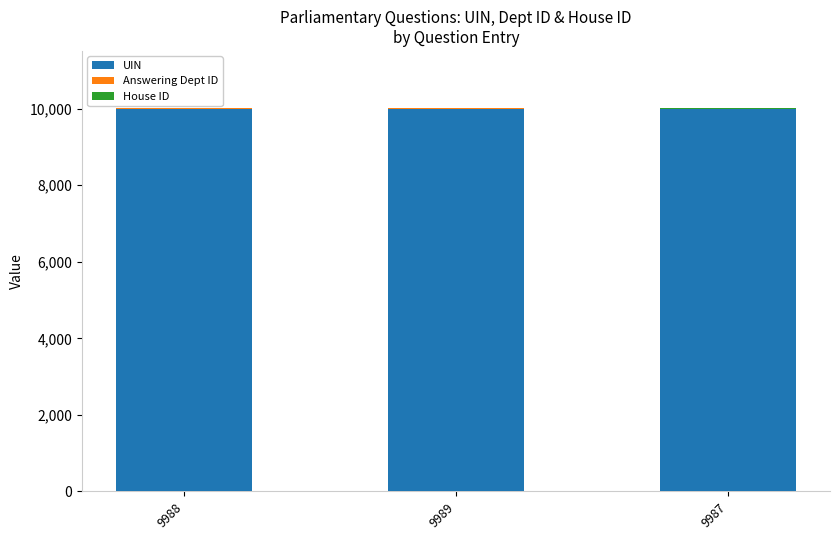

The UIN series shows 13744 at 9988. True or false?

False